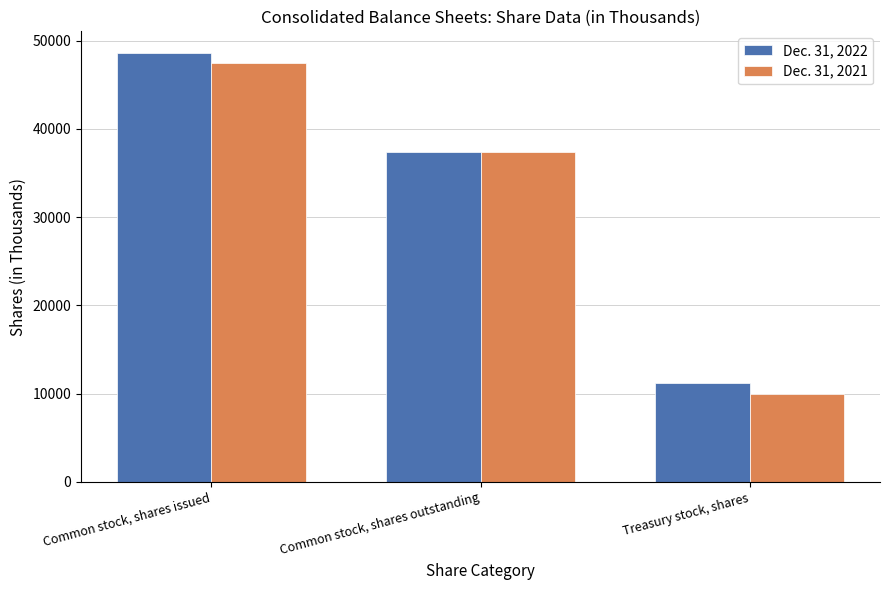

List the series in order of their overall mean, highest first.

Dec. 31, 2022, Dec. 31, 2021